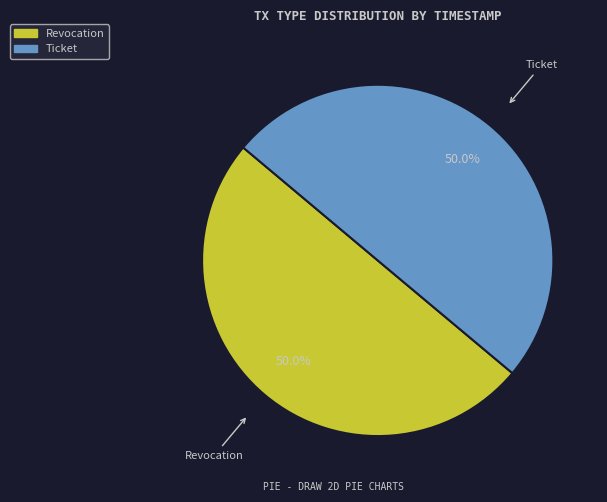

What portion of the pie excludes Ticket?

50.0%